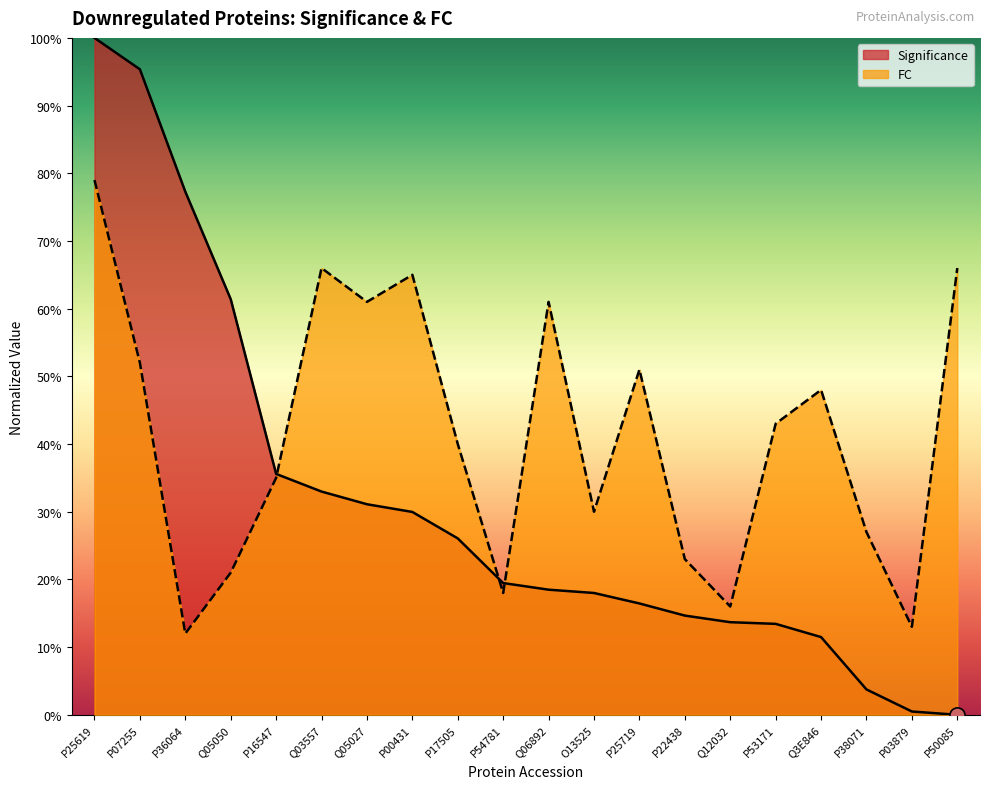

Which series has the widest spread of Y values?

Significance